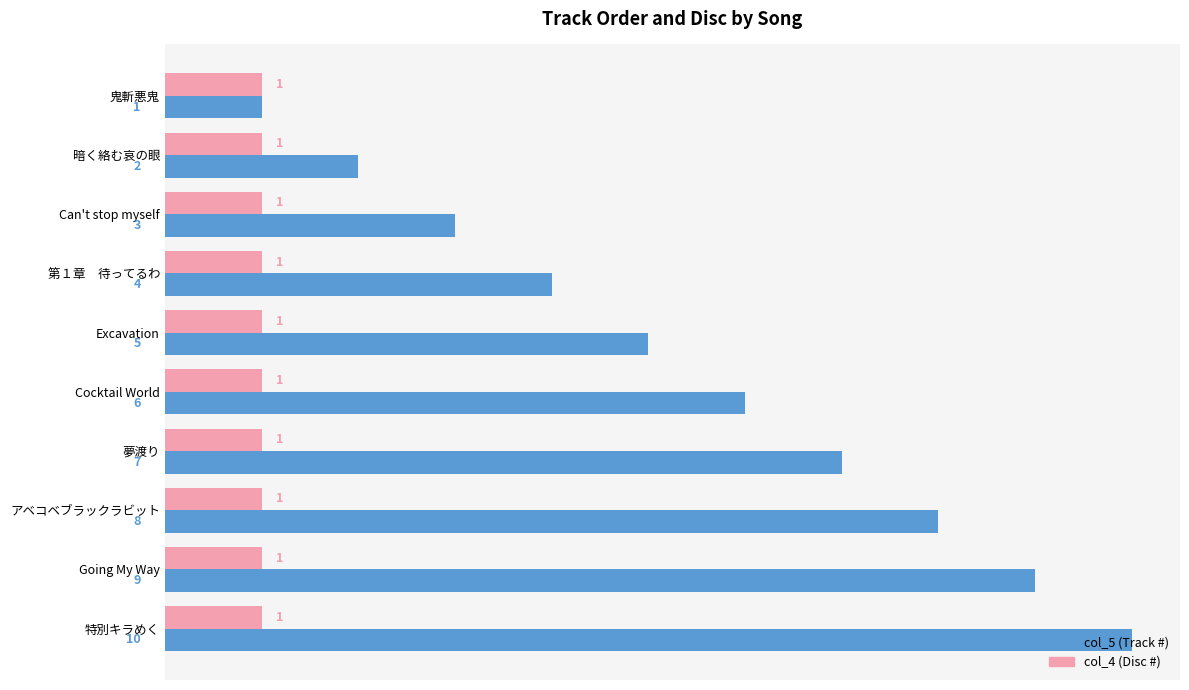

What is the greatest value displayed?

10